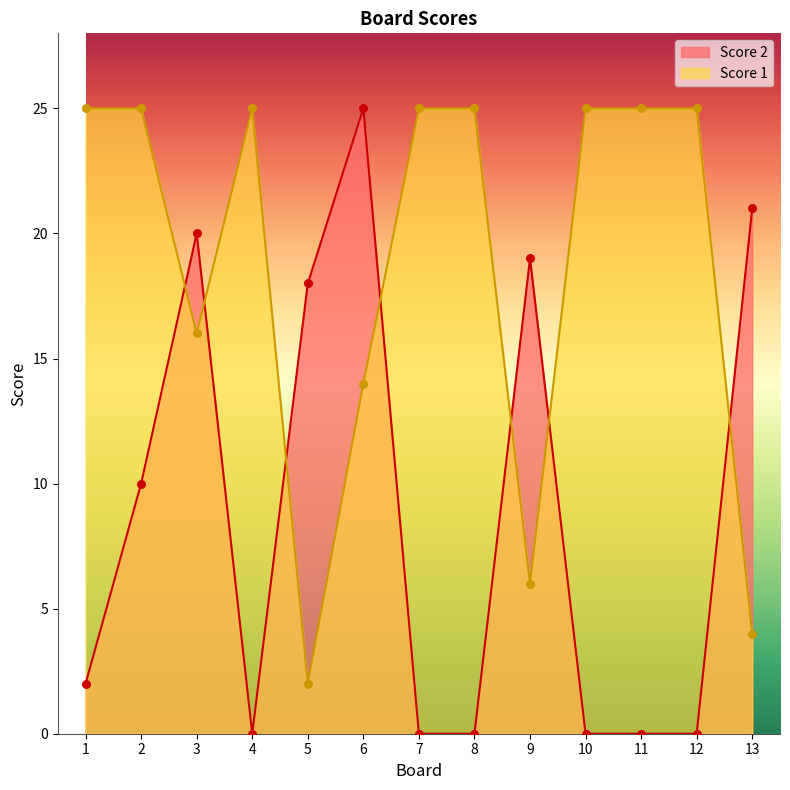

At which category is the sum across all series the highest?

6